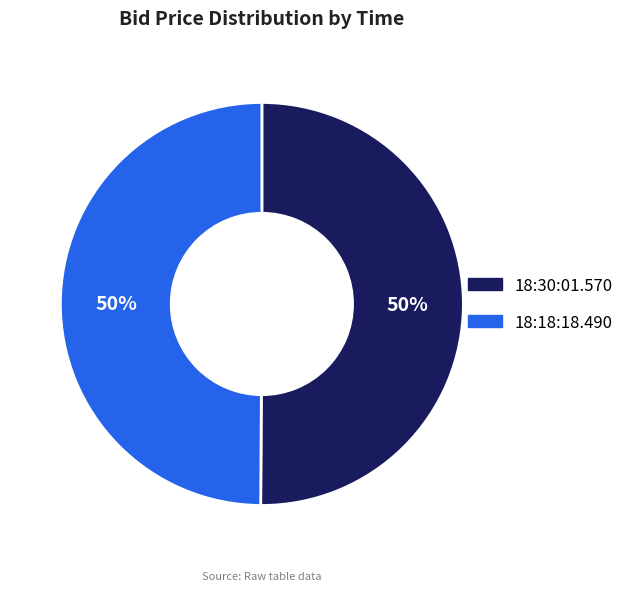

To the nearest percent, what is the average slice percentage?

50%